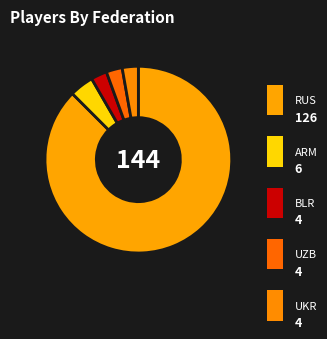

To the nearest percent, what is the difference between the UKR and ARM slice percentages?

1%